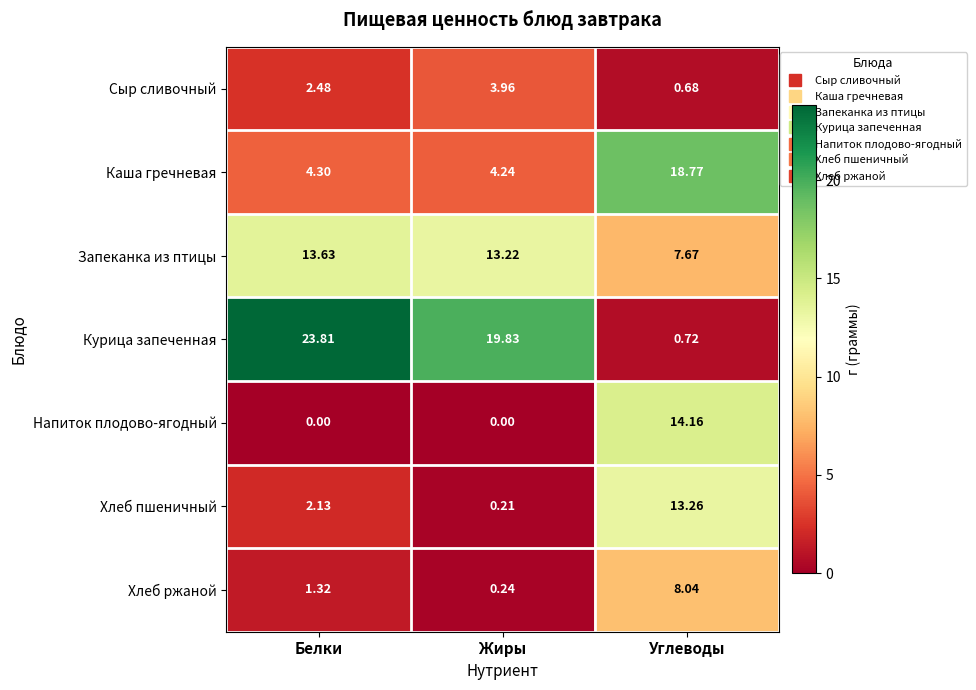

Which category has the lowest value in the Сыр сливочный series?

Углеводы